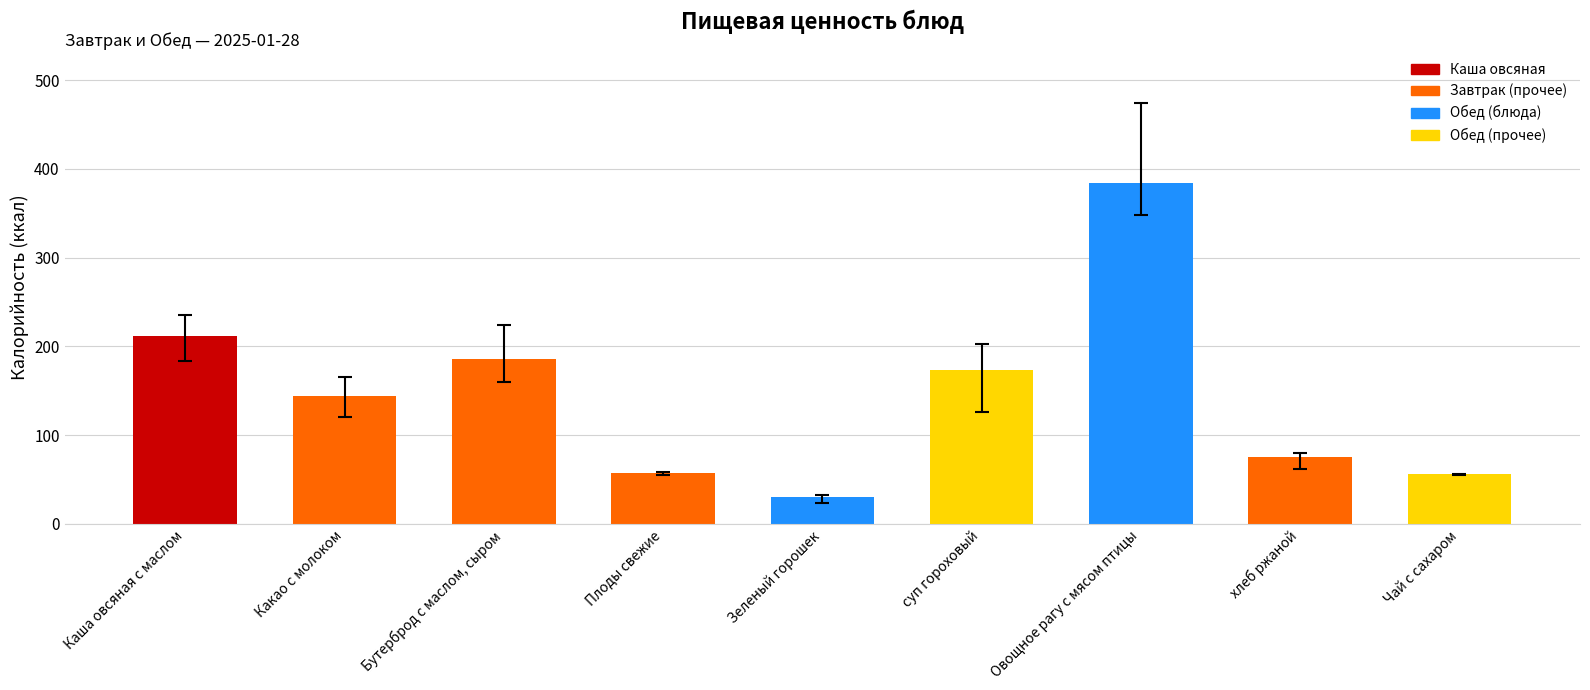

The chart shows a value of 75.0 at хлеб ржаной. True or false?

True